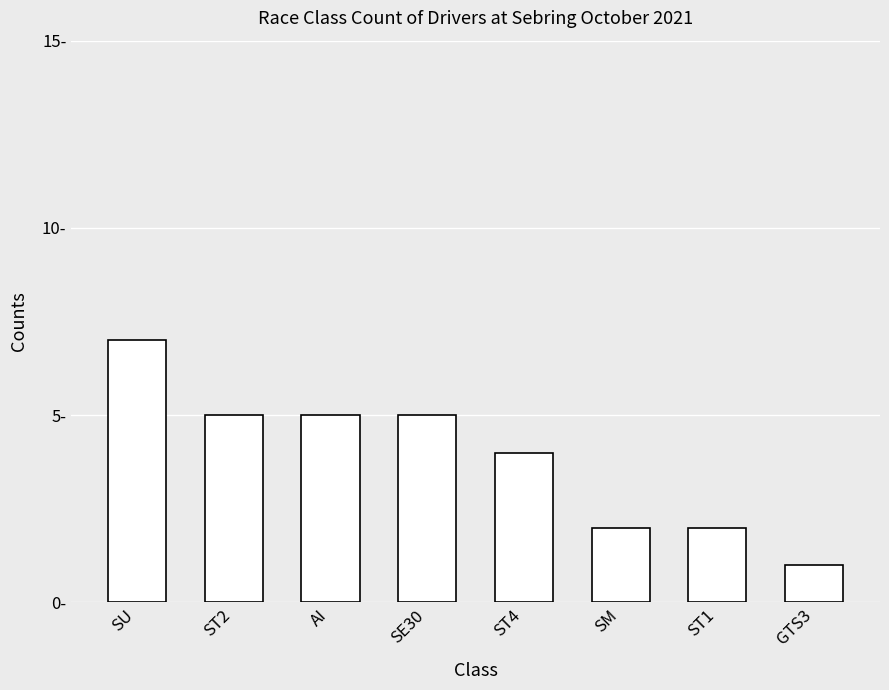

True or false: the data shows 5 at SE30.

True